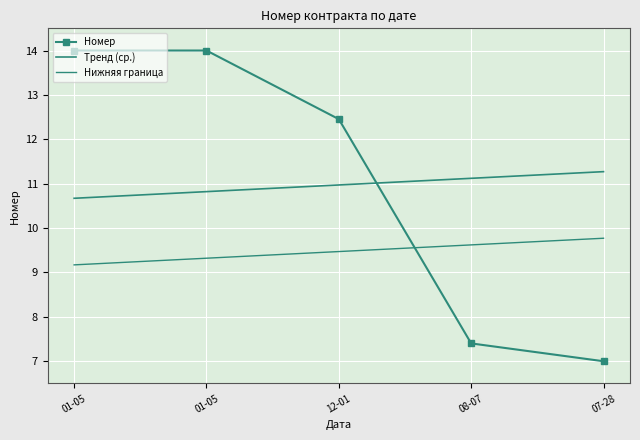

Which category has the lowest value in the Нижняя граница series?

01-05